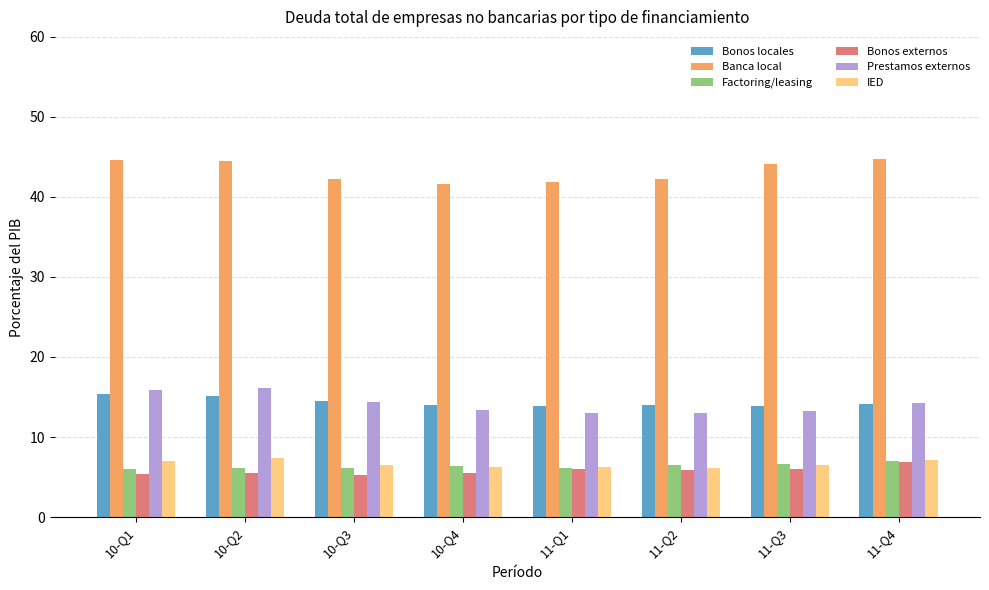

The value of Bonos externos at 10-Q3 is 2.1. True or false?

False